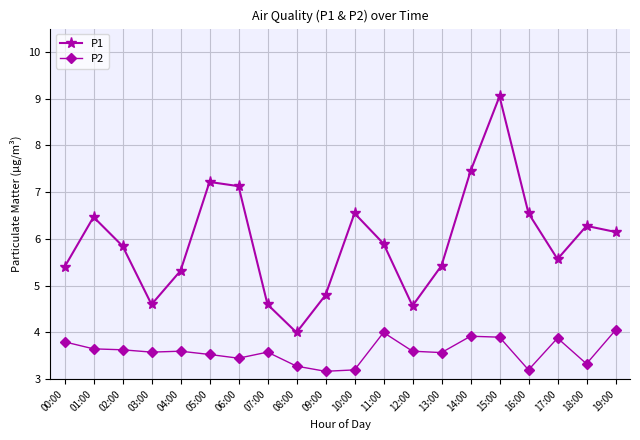

Where is the first local maximum for P1?

01:00